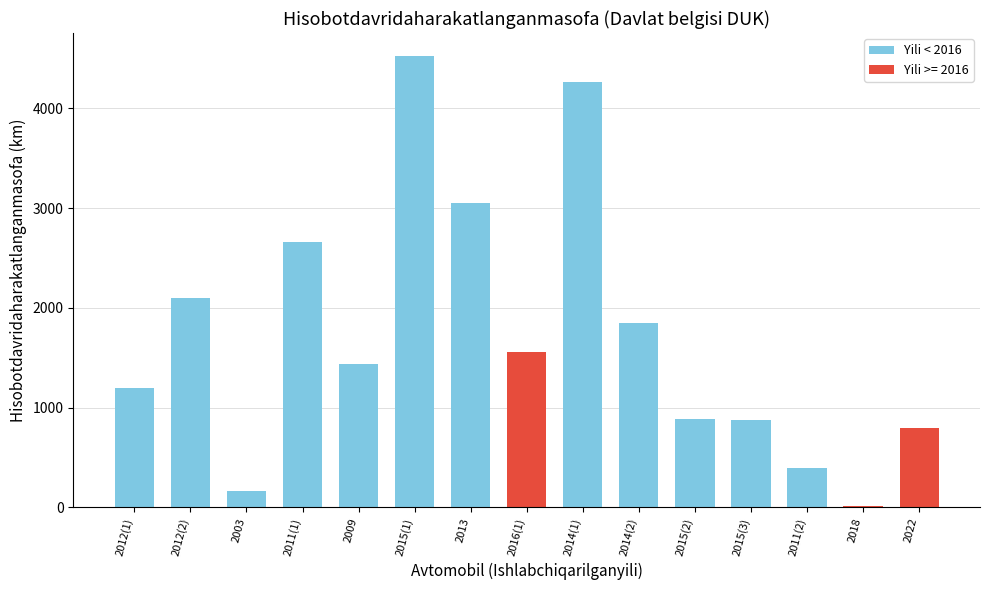

Where does the data first go above 1441?

2012(2)